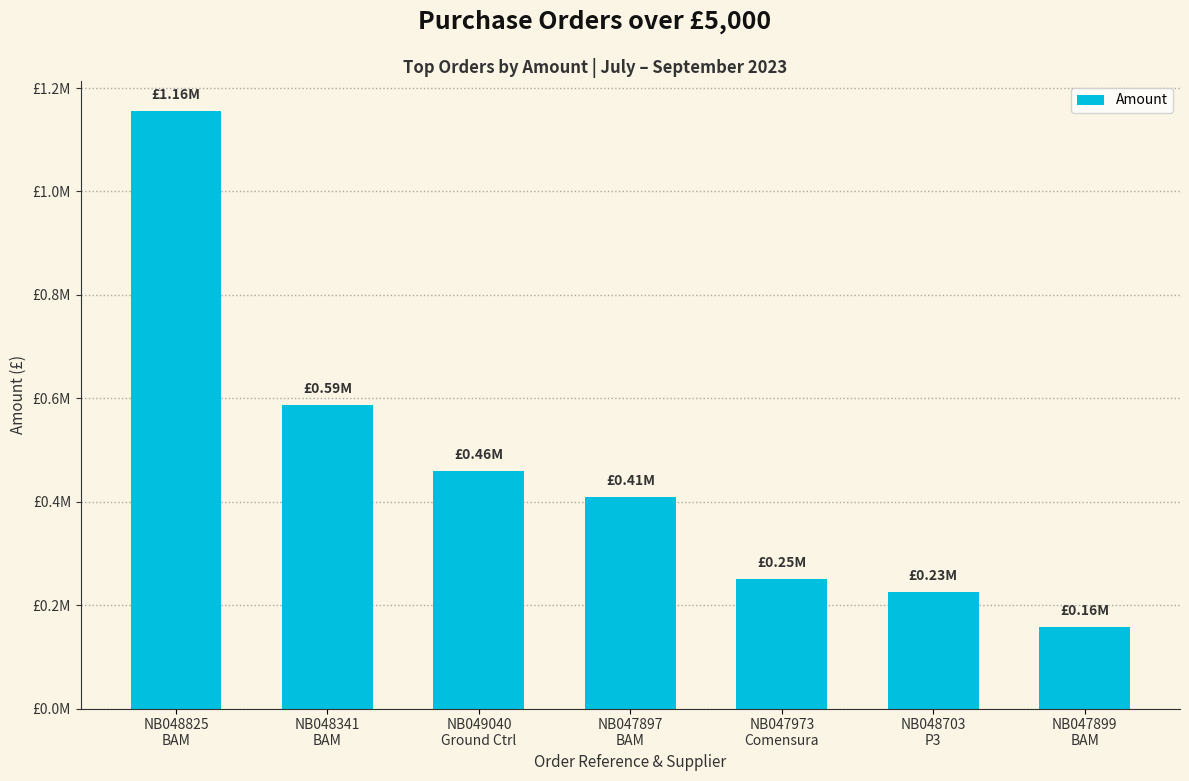

What is the greatest value displayed?

1155869.2